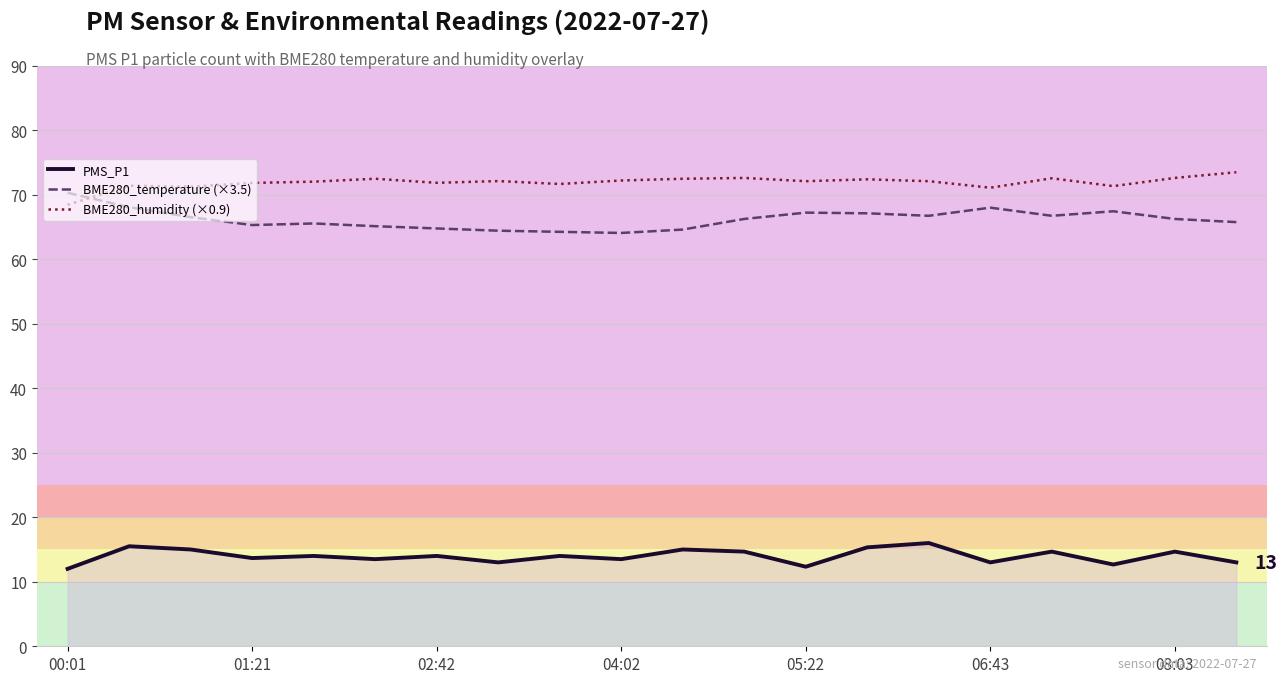

What is the difference between the maximum and minimum values in the BME280_humidity (×0.9) series?

5.0